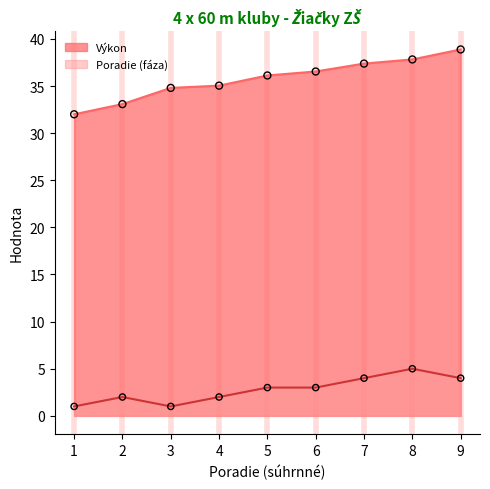

What is the total value across all series at 3?

35.8